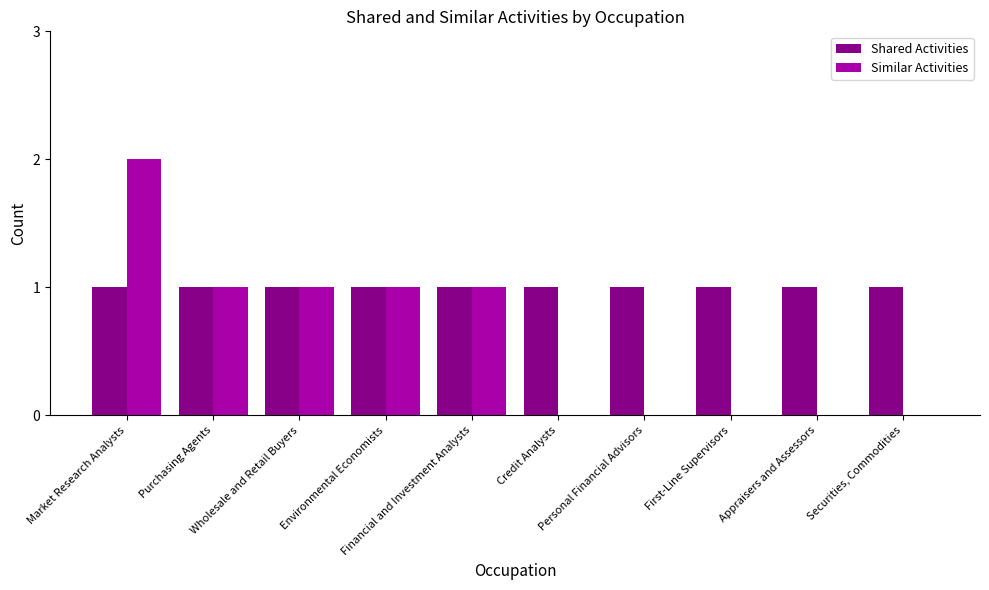

What are all the series names shown in the legend?

Shared Activities, Similar Activities